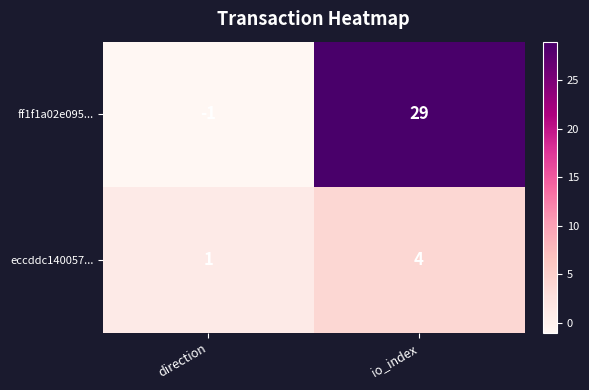

Reading left to right, what are all the values shown in this chart?

ff1f1a02e095...: direction=-1	io_index=29
eccddc140057...: direction=1	io_index=4